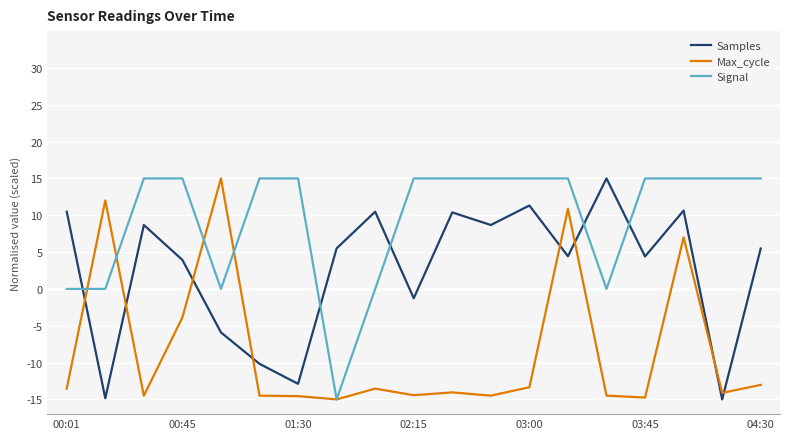

Which series has the largest total across all categories?

Signal